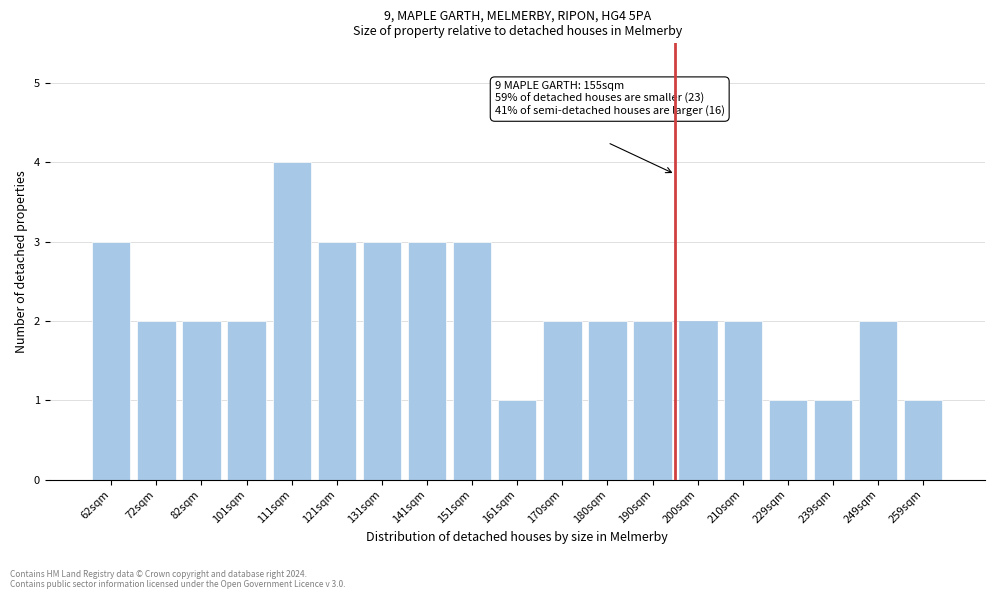

Reading left to right, transcribe all the data shown in this chart.

3	2	2	2	4	3	3	3	3	1	2	2	2	2	2	1	1	2	1